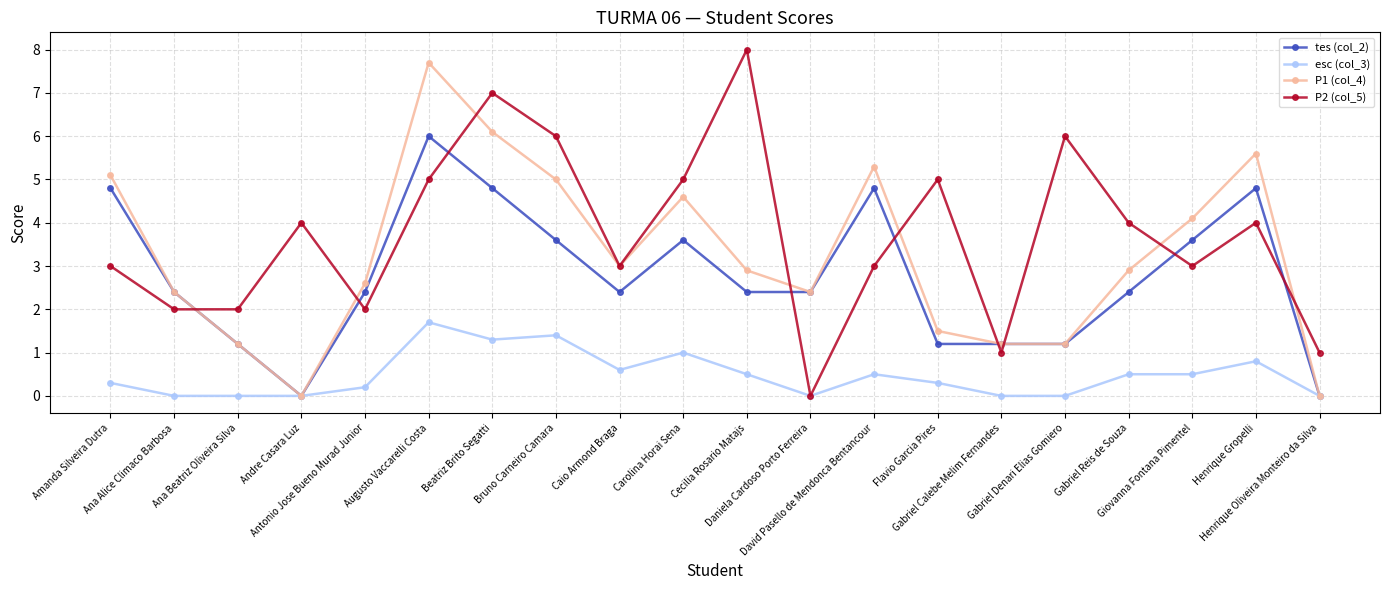

How many data points does each series have?

20